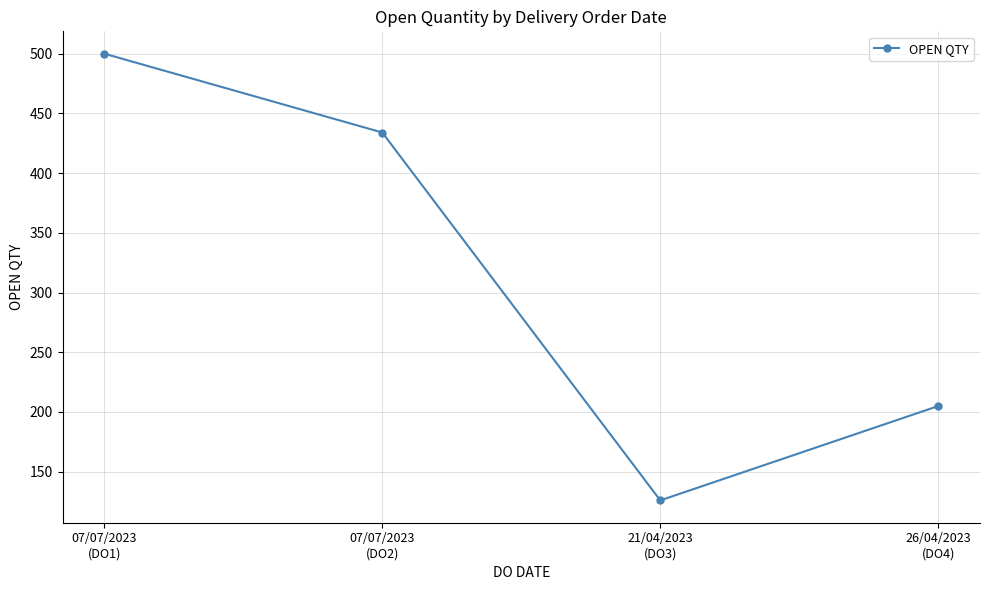

Where is the data nearest to the value 313?

26/04/2023
(DO4)